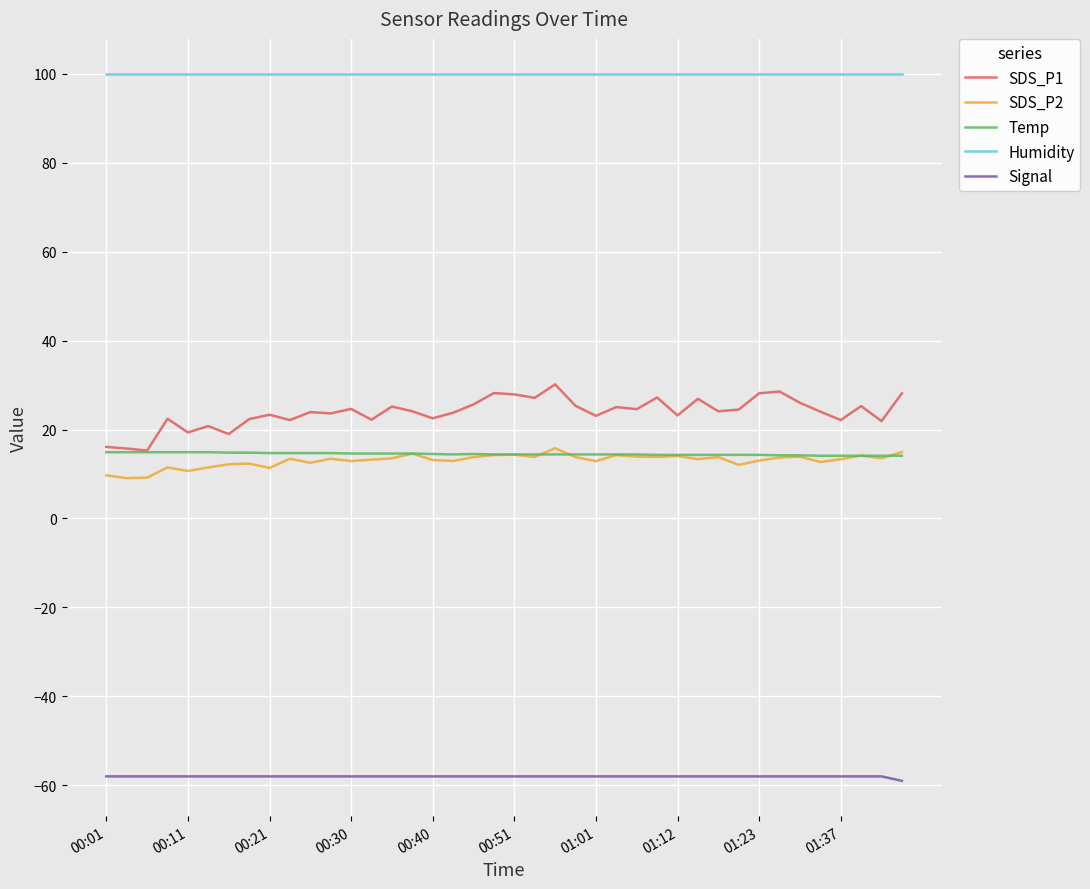

What is the greatest value displayed?

99.9